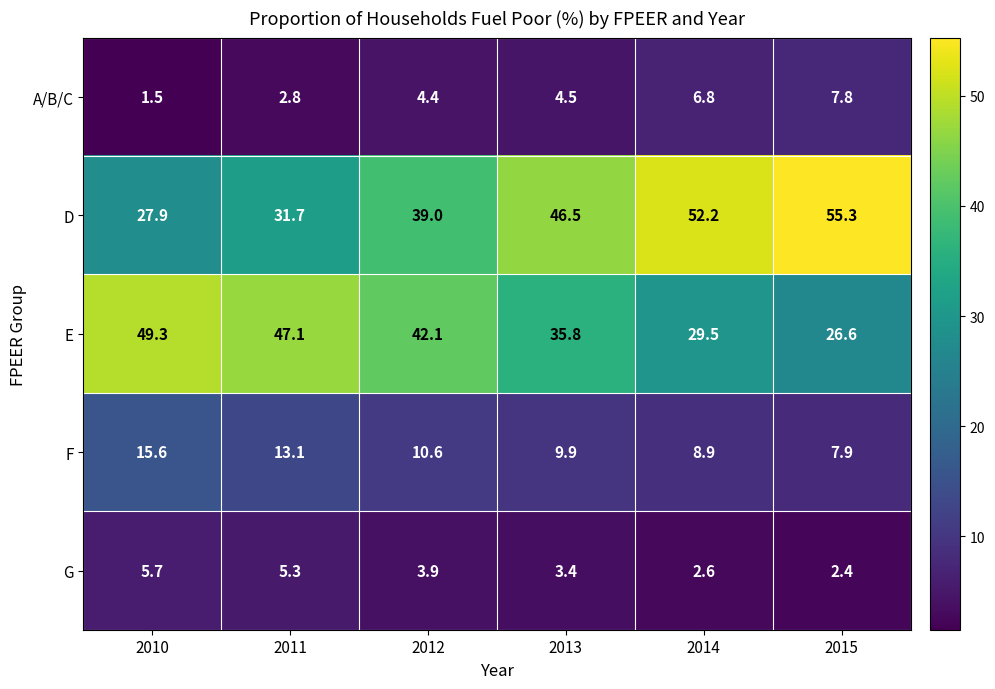

Rank the series by their maximum value, from highest to lowest.

D, E, F, A/B/C, G